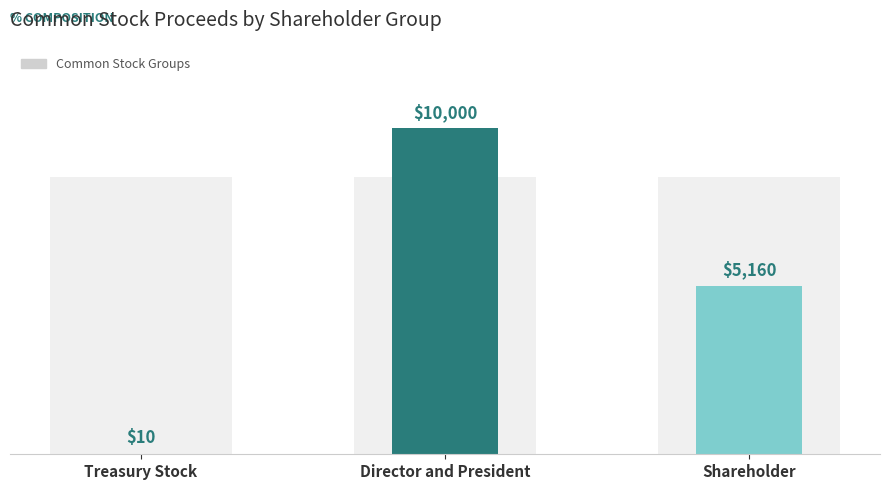

Does the chart contain any negative values?

No